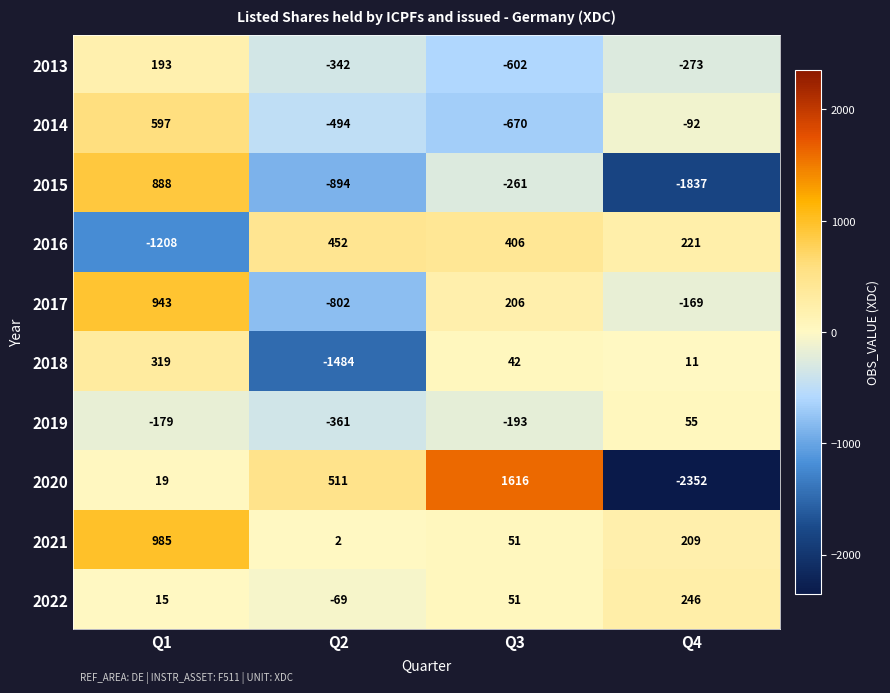

At which category does the chart reach its peak across all series?

Q3